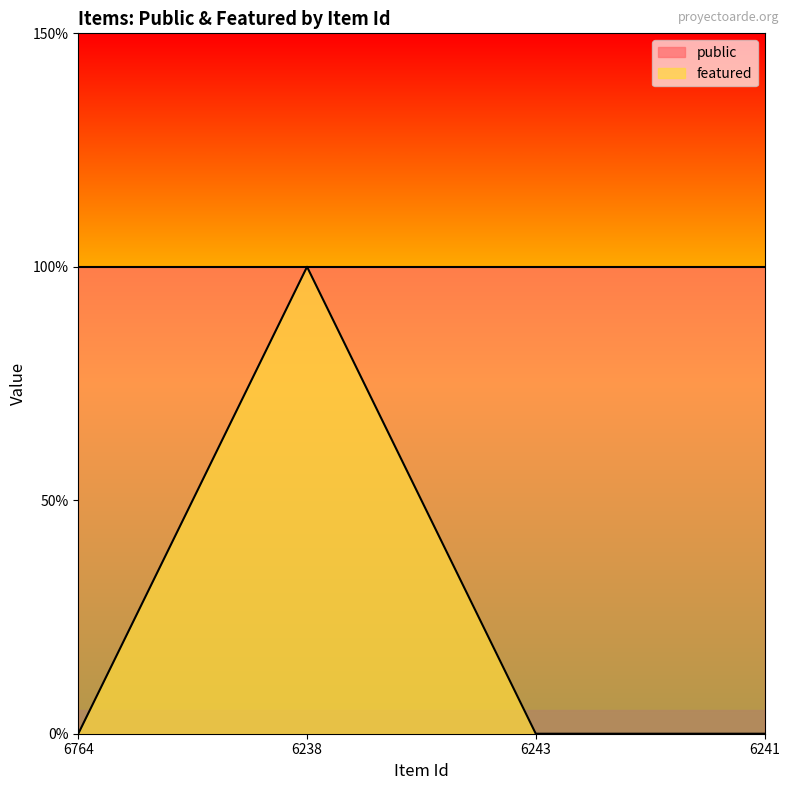

What is the maximum value shown in the chart?

1